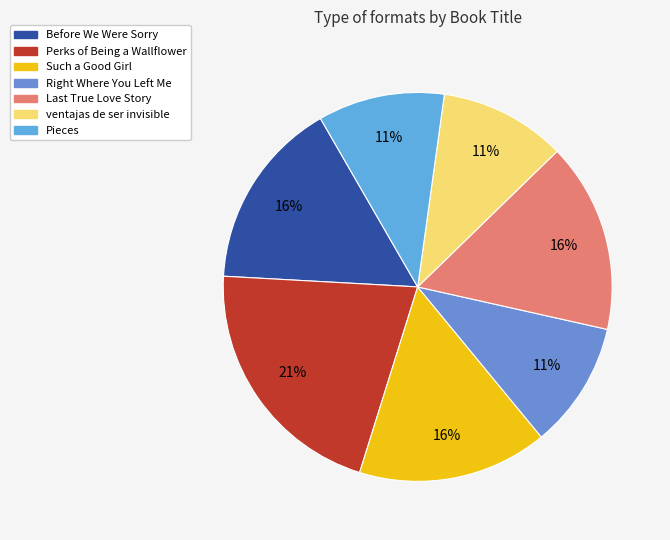

What is the largest slice in the pie chart?

Perks of Being a Wallflower